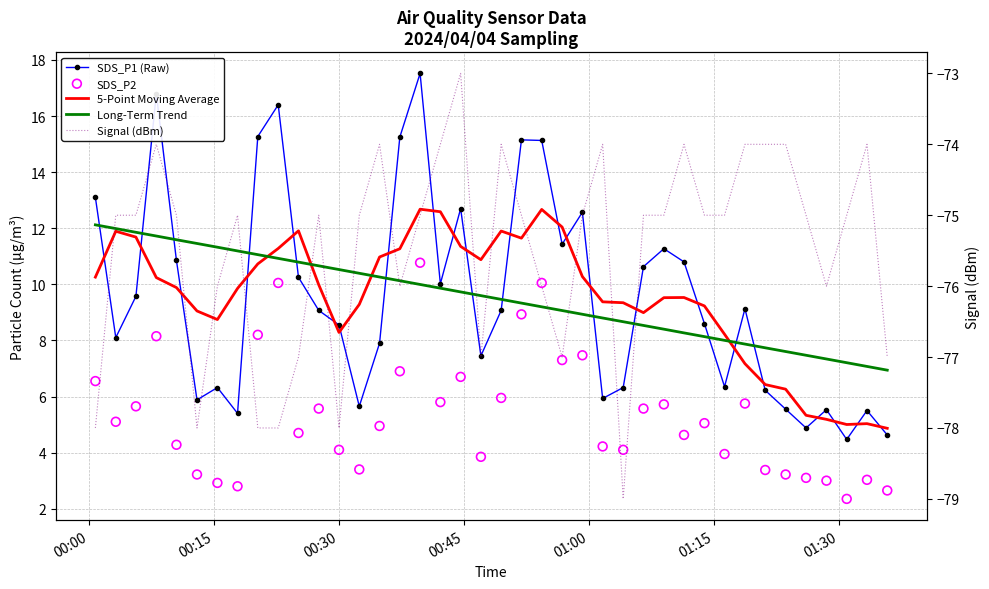

Is the value of Long-Term Trend at 21 greater than the value of Signal (dBm) at 23?

Yes